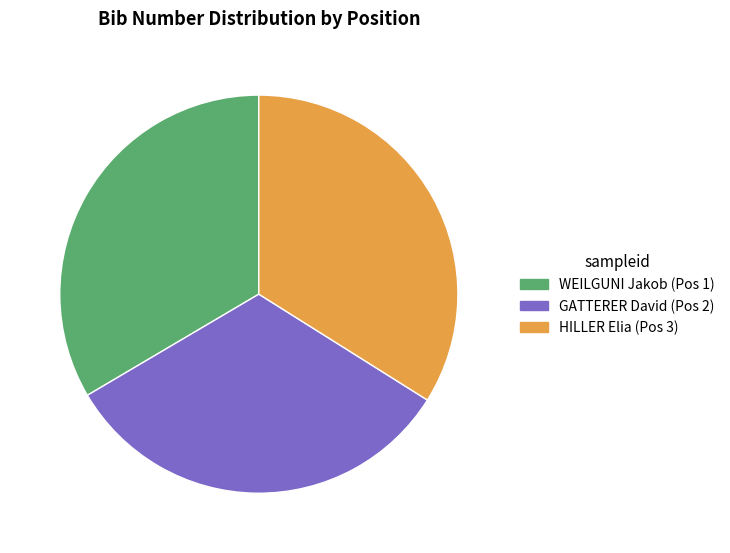

Is it true that HILLER Elia (Pos 3) is 34% of the pie?

True